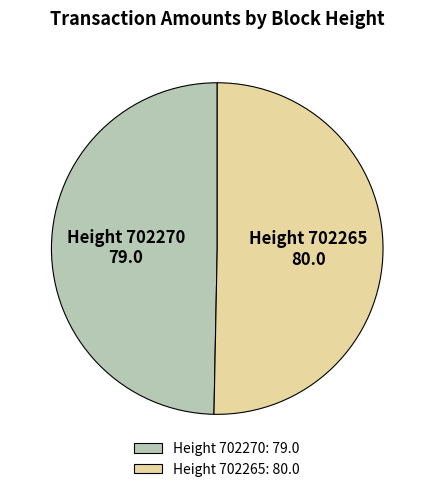

Between Height 702265: 80.0 and Height 702270: 79.0, which is larger?

Height 702265: 80.0